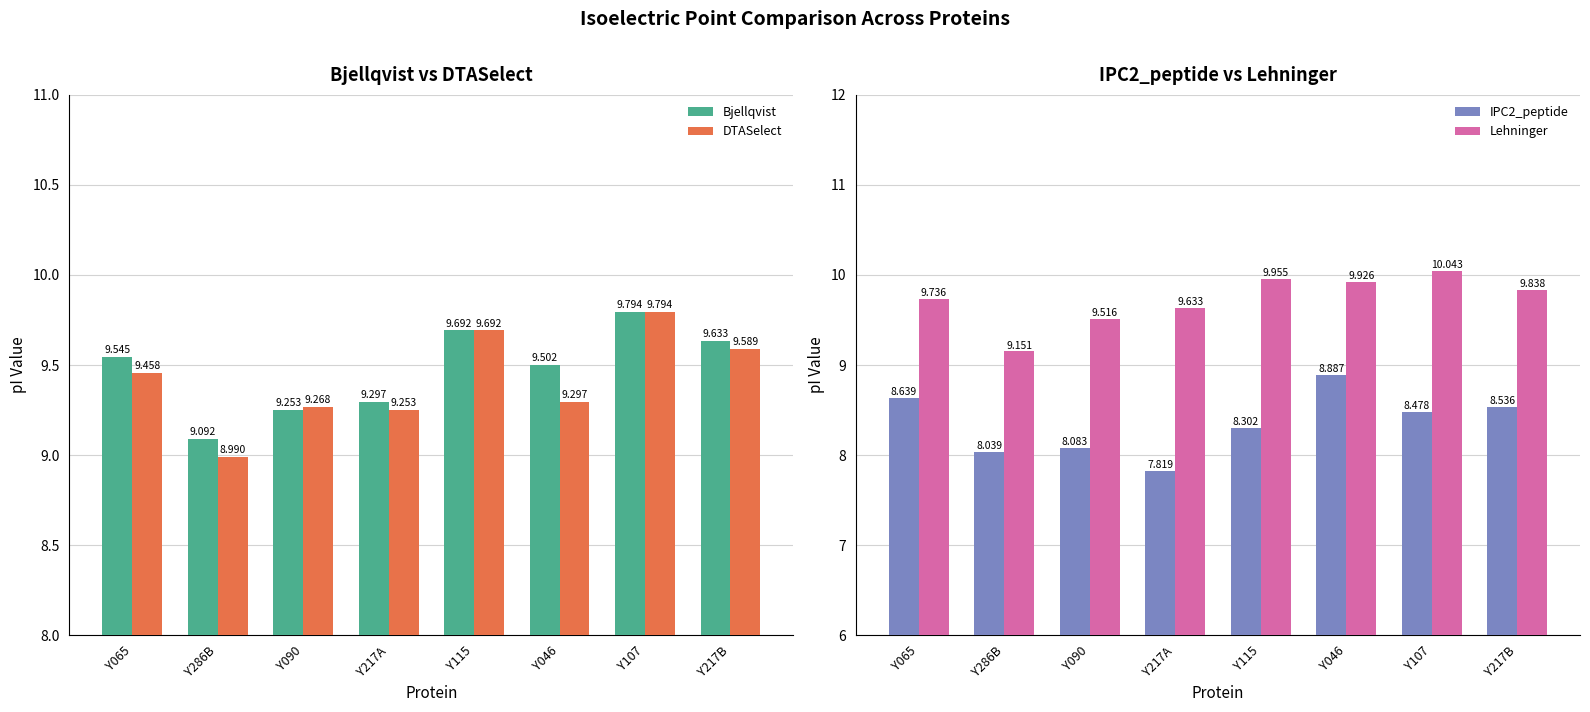

Rank the series at Y286B from highest to lowest value.

Lehninger, Bjellqvist, DTASelect, IPC2_peptide